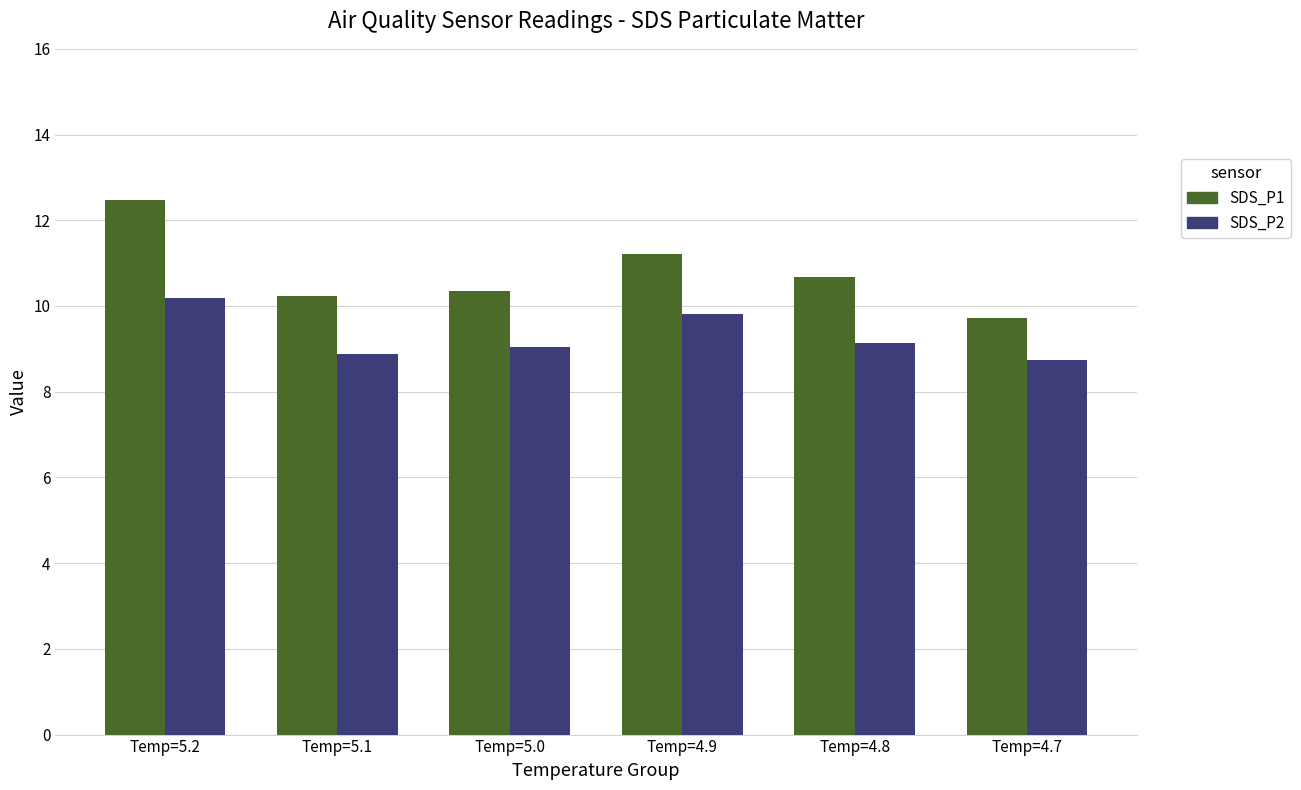

How many bars are there in each group?

2